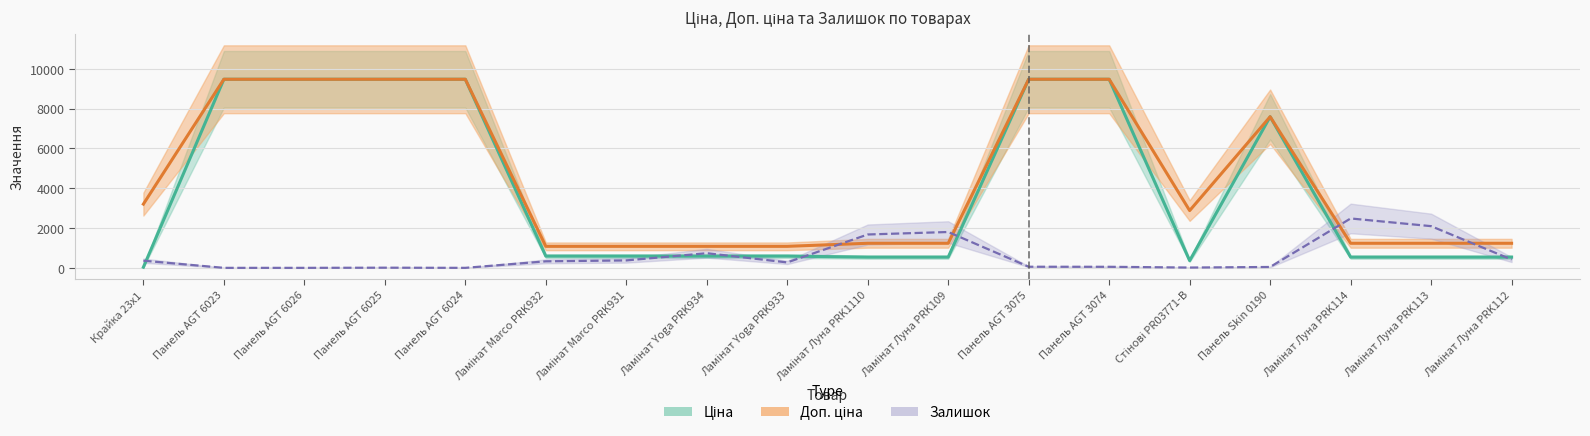

What is the difference between the second highest and second lowest values in the Доп. ціна series?

8398.4